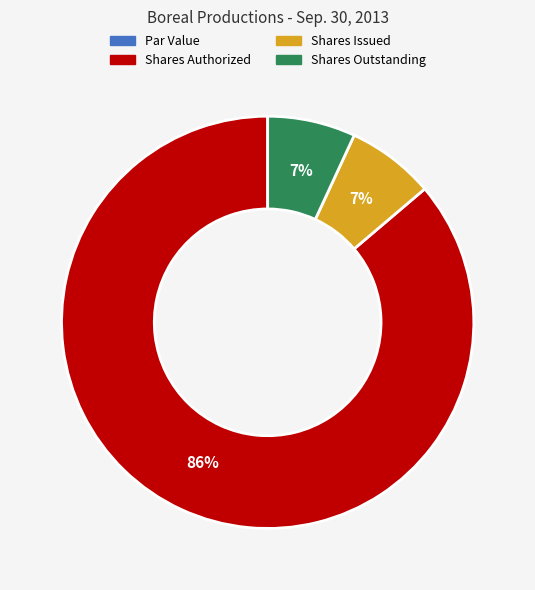

True or false: Shares Issued accounts for 21% of the total.

False